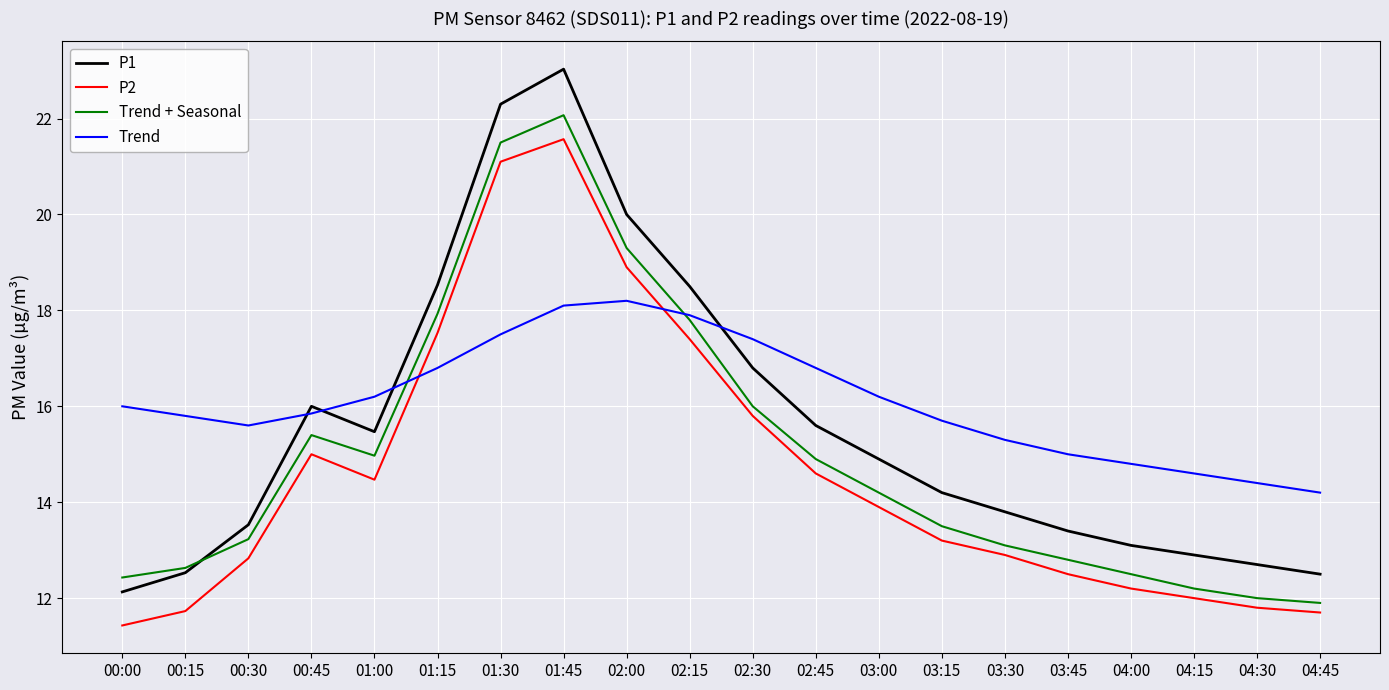

True or false: Trend has a value of 29.3 at 02:30.

False